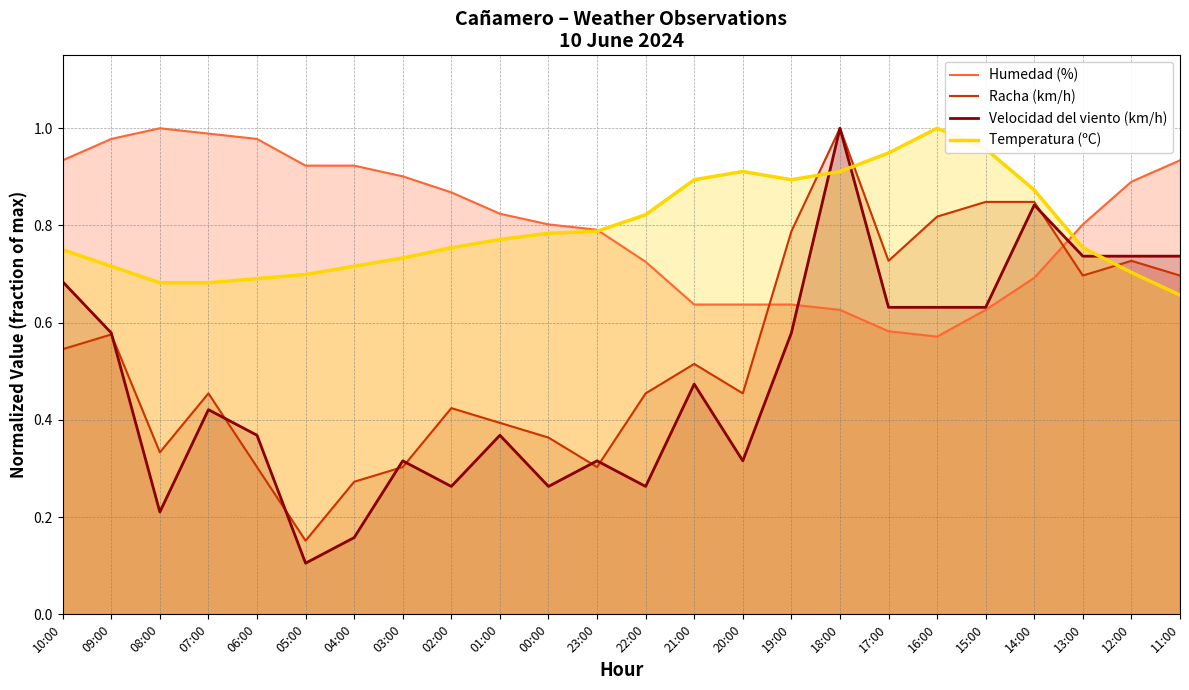

What is the sum of the Temperatura (ºC) values at 18:00 and 00:00?

1.7